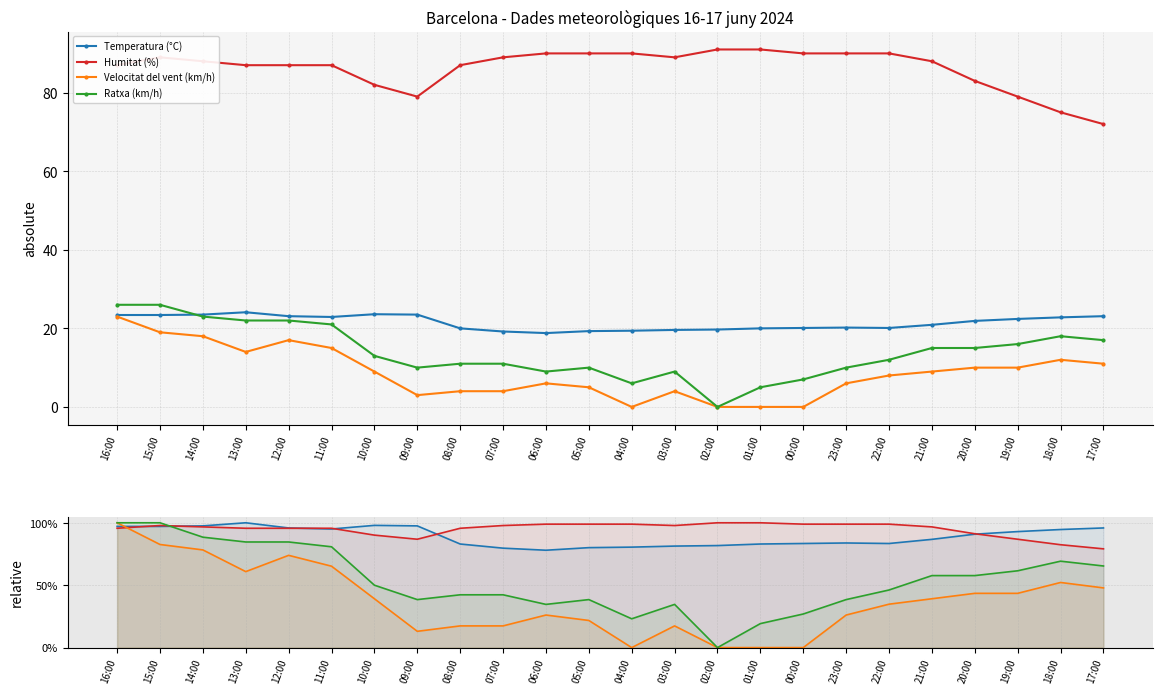

Which label corresponds to the smallest value in the chart?

04:00